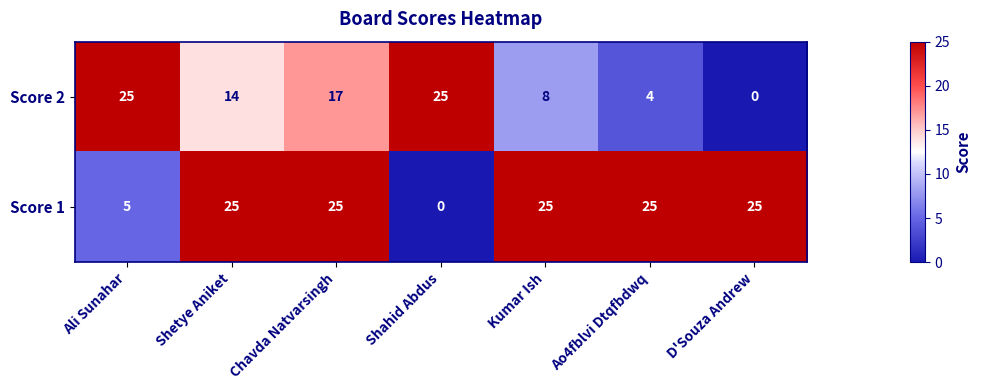

What is the average value of the Score 2 series?

13